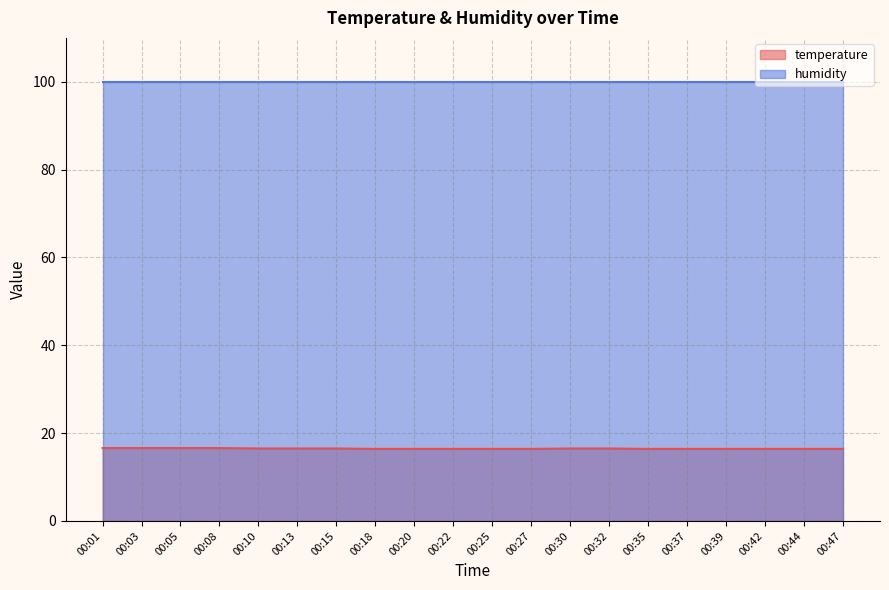

List the labels in order of value, smallest first.

00:18, 00:20, 00:22, 00:25, 00:27, 00:35, 00:37, 00:39, 00:42, 00:44, 00:47, 00:10, 00:13, 00:15, 00:30, 00:32, 00:01, 00:03, 00:05, 00:08